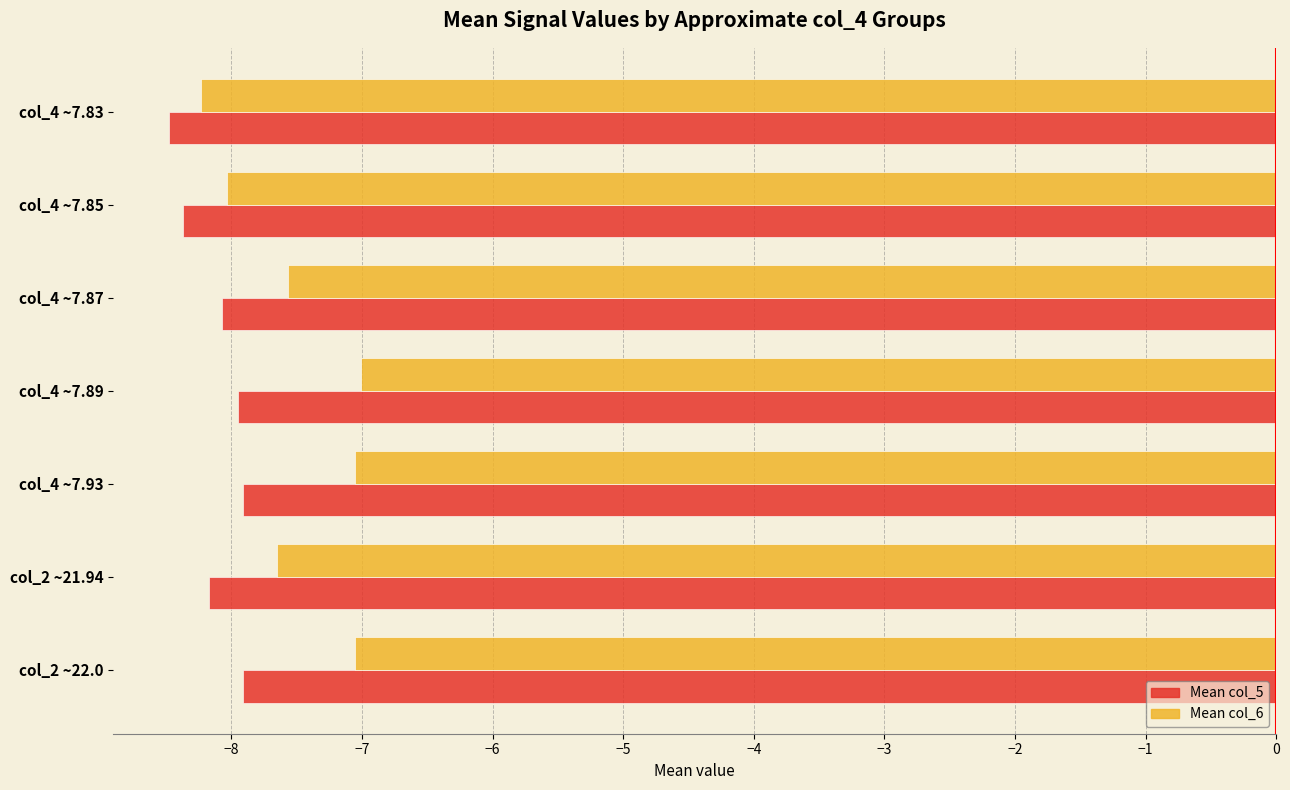

What is the difference between the maximum and minimum values in the Mean col_5 series?

0.6